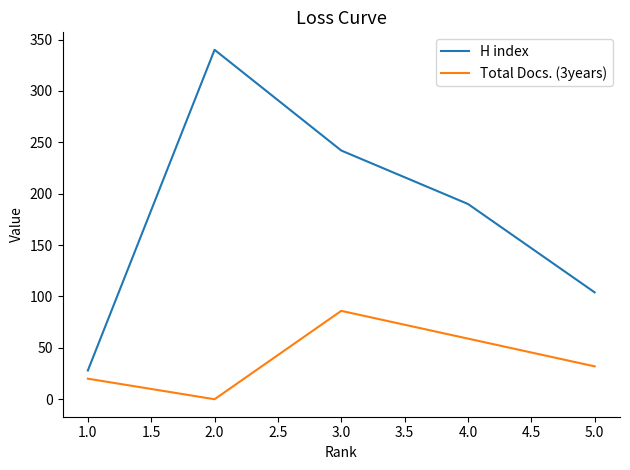

How many interior local peaks does the H index series have?

1